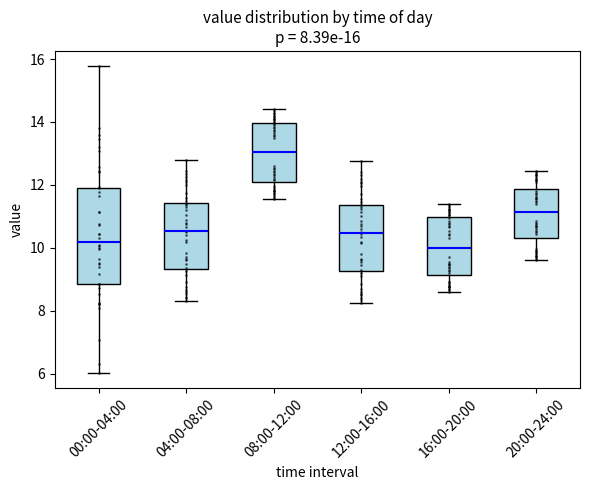

Which box is the tallest, from its lower edge to its upper edge?

00:00-04:00